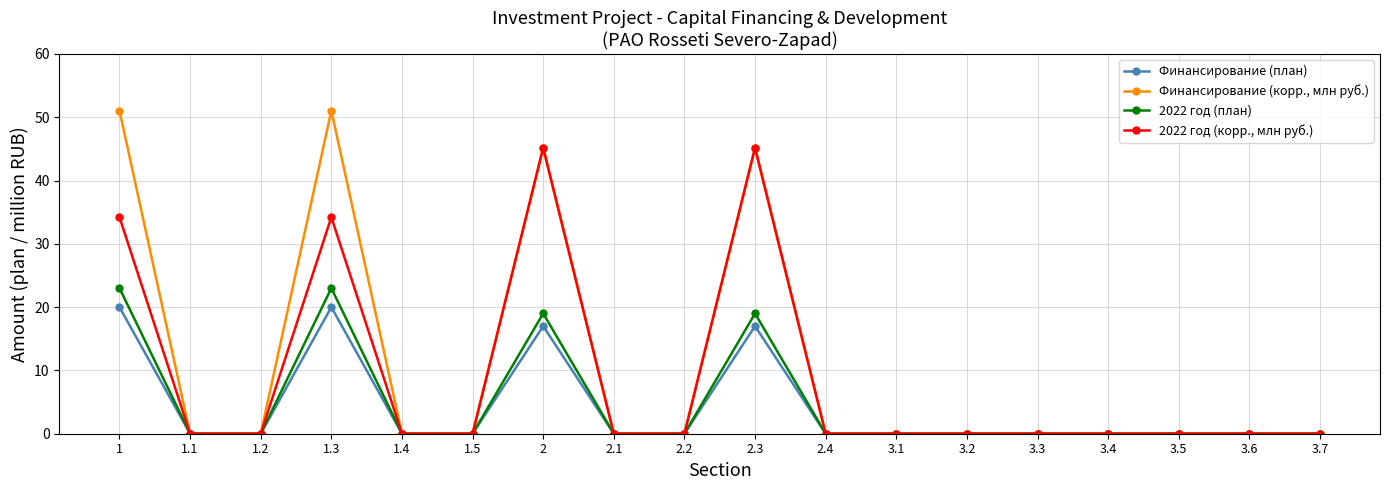

What is the difference between the Финансирование (корр., млн руб.) values at 2.1 and 1?

51.0